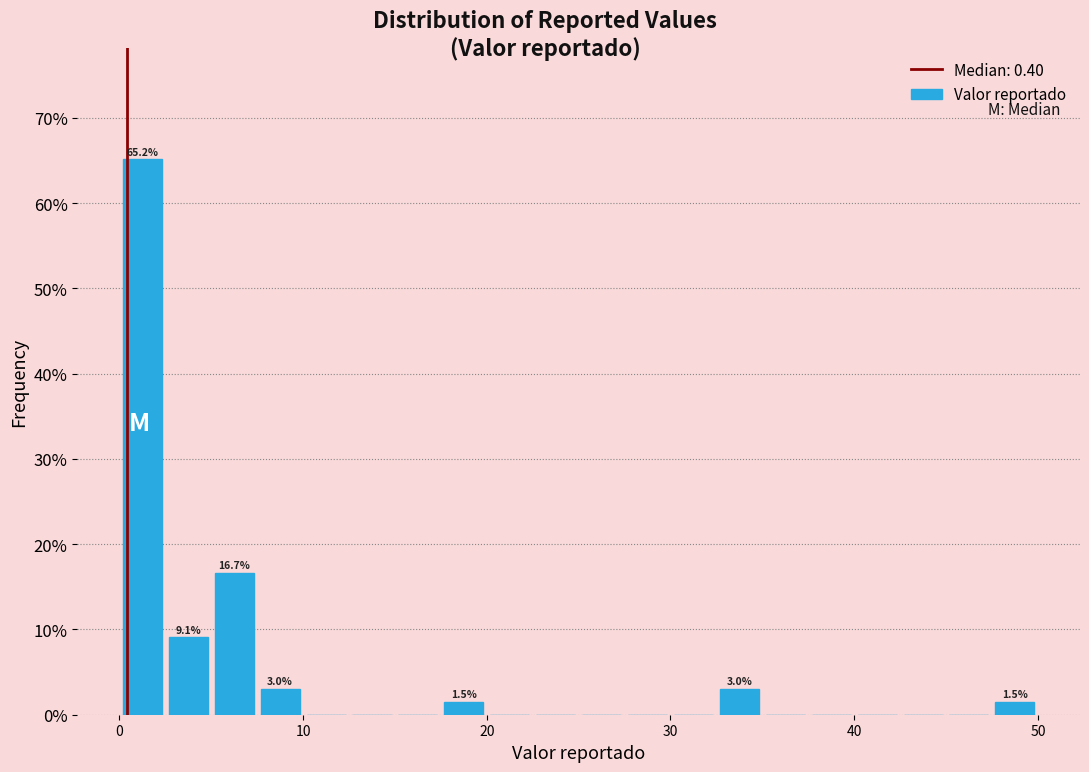

Read against the x-axis, roughly where is the centre of the tallest bar?

1